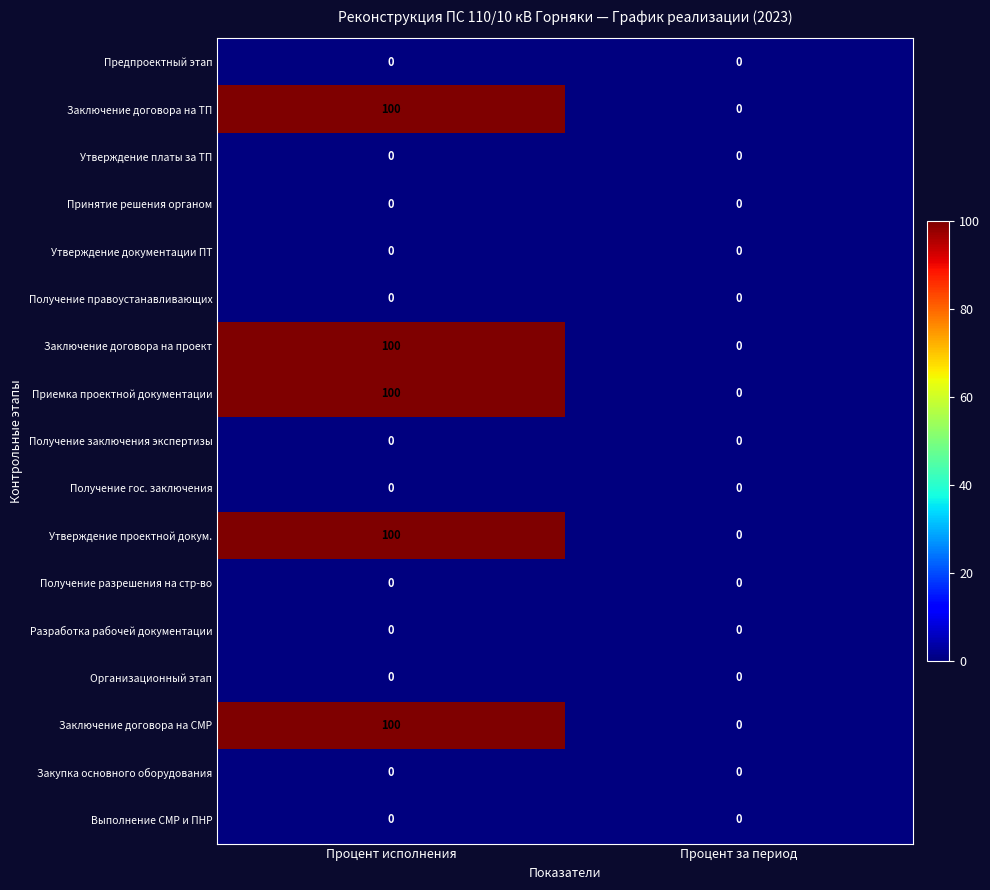

At which category is the sum across all series the highest?

Процент исполнения